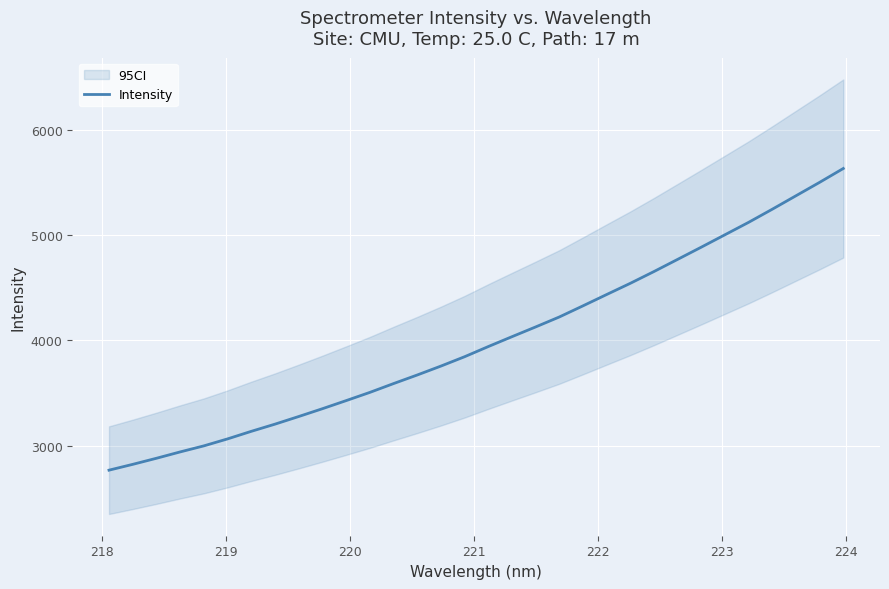

What is the lowest value of the Intensity series?

2770.3